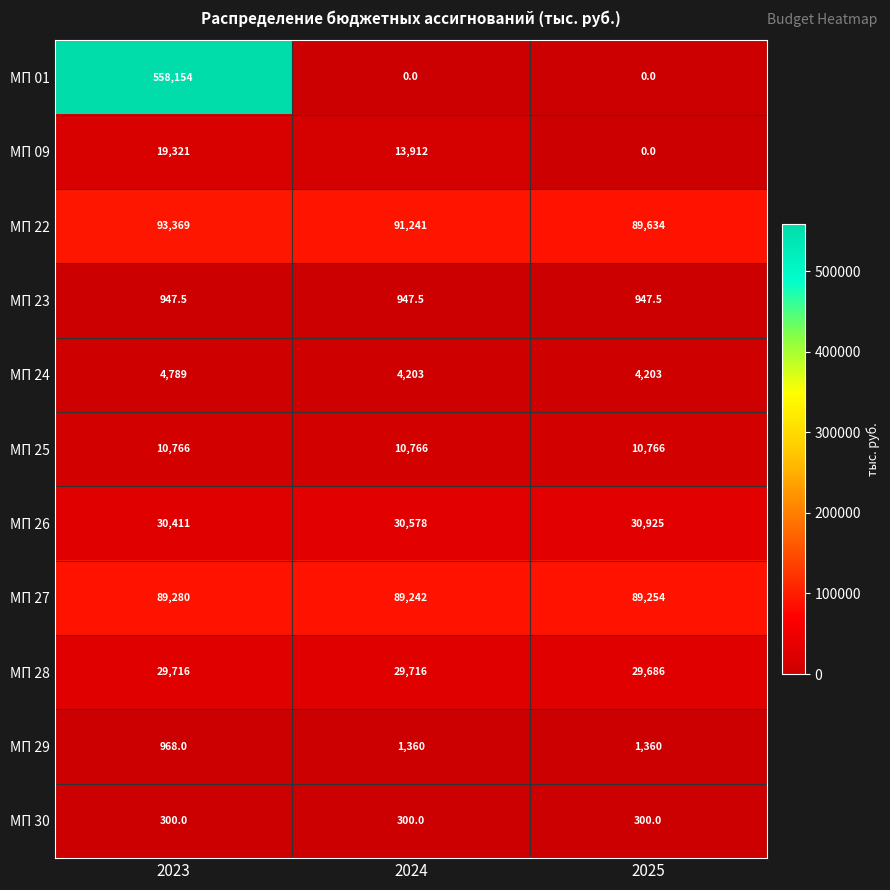

The value of МП 29 at 2024 is 859.1. True or false?

False